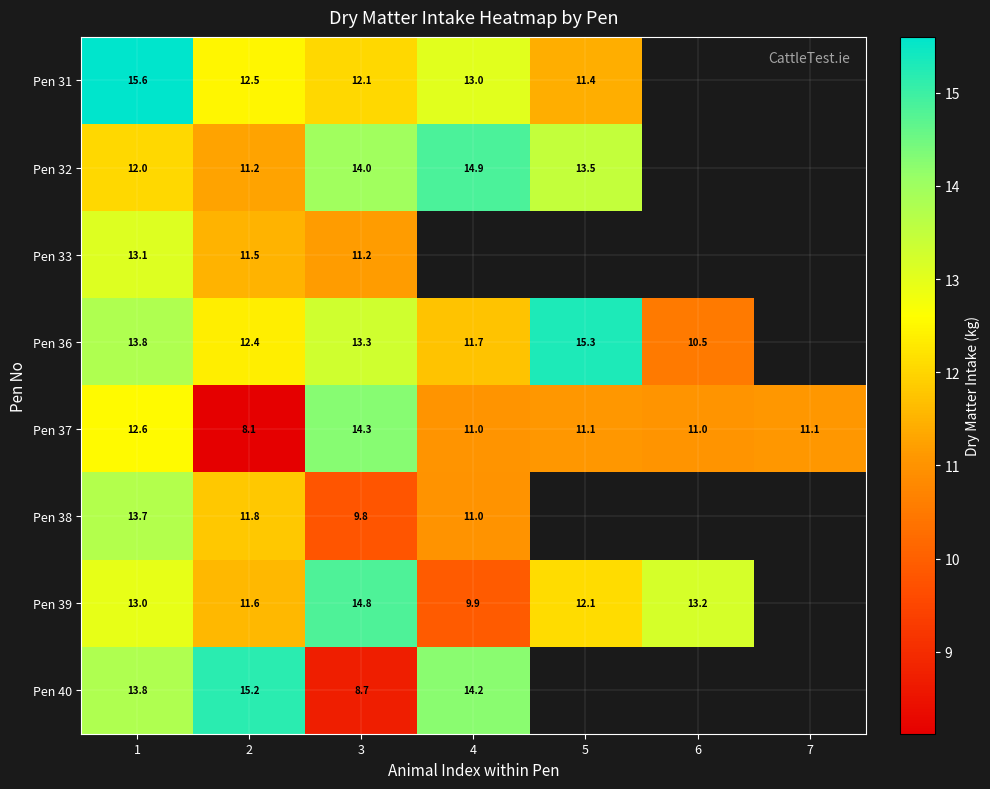

What is the total value across all series at 2?

94.3